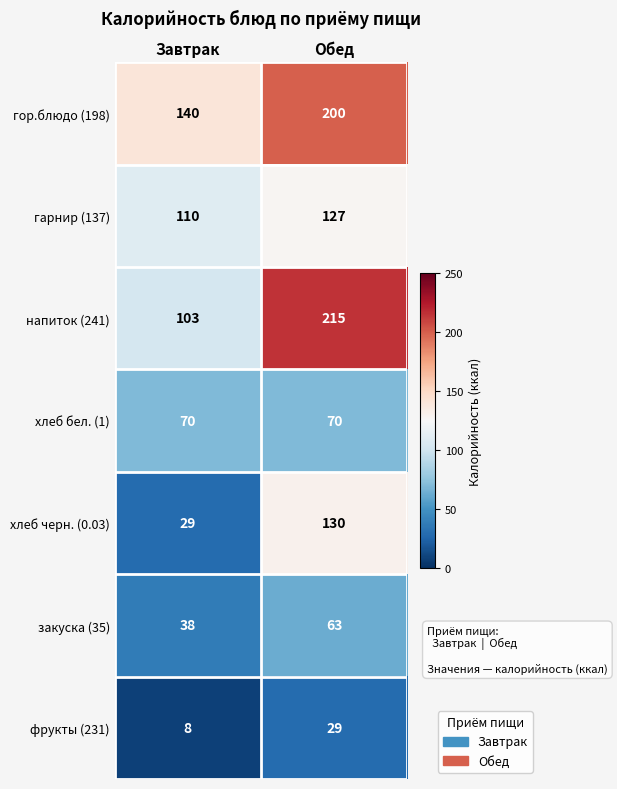

True or false: хлеб черн. (0.03) has a value of 49 at Обед.

False